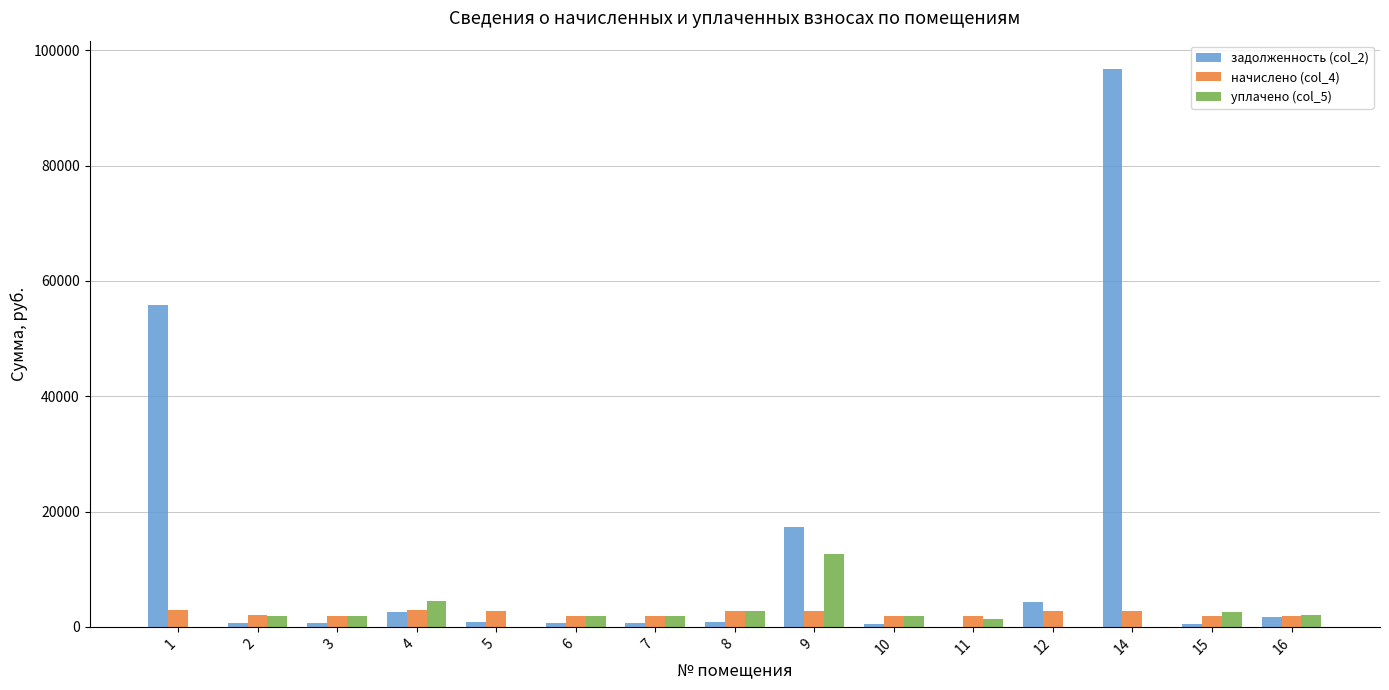

What is the average value of the уплачено (col_5) series?

2337.7